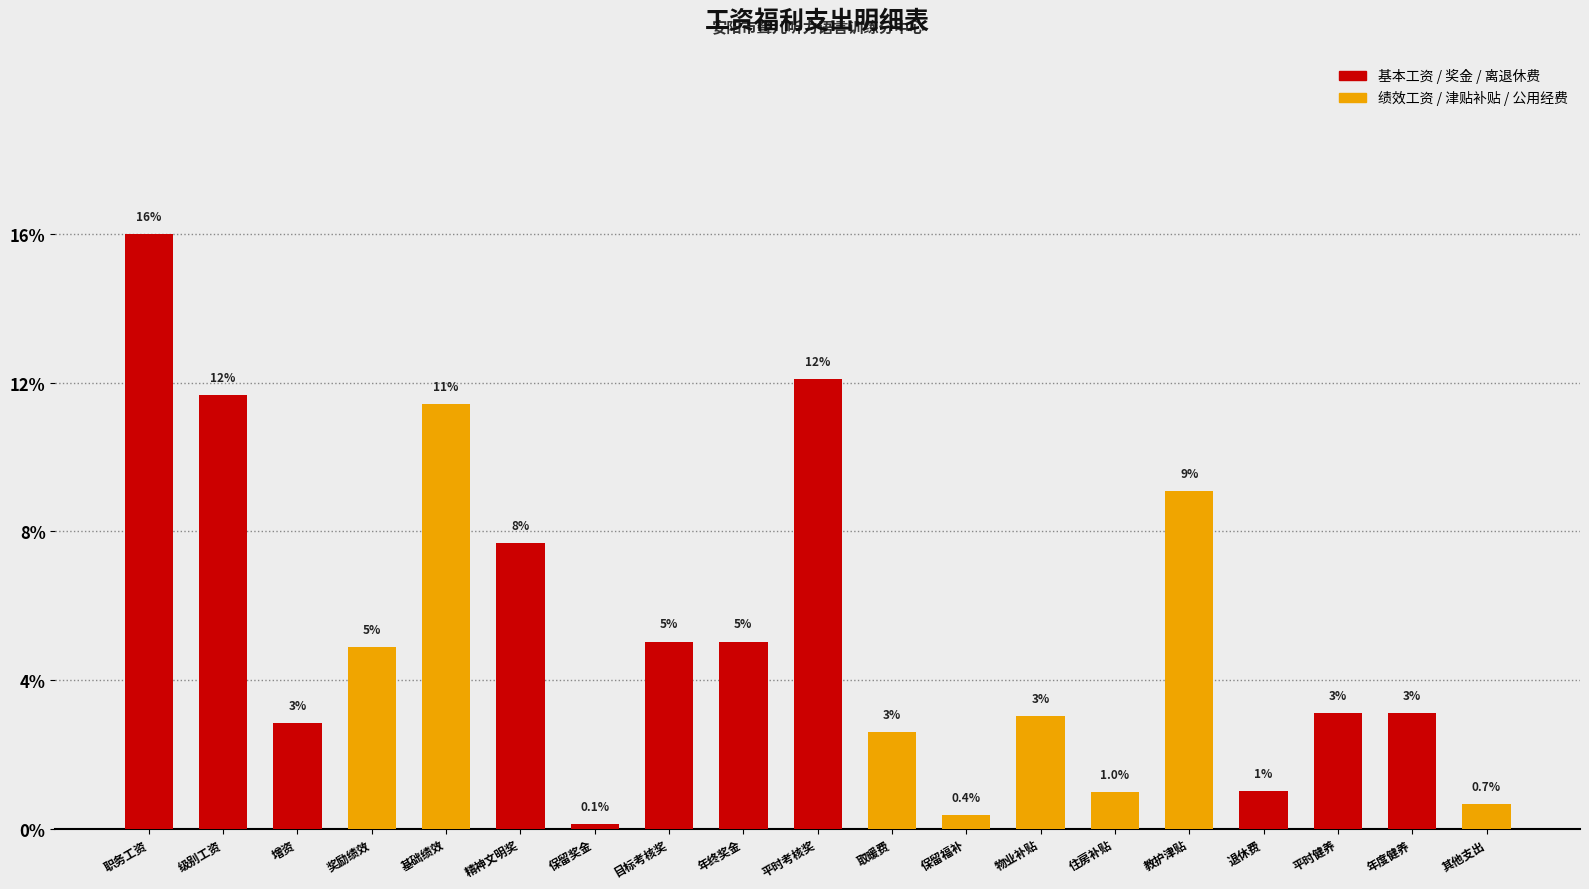

Is it true that the value at 平时考核奖 is 12.0?

True